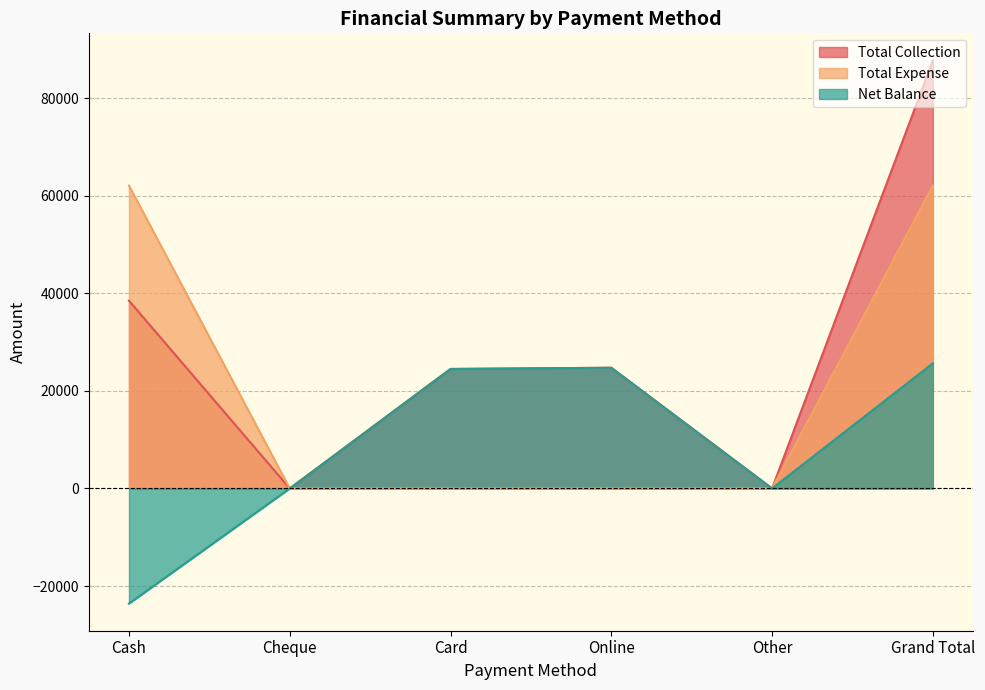

True or false: Total Expense has more than 2 points higher than both neighbors.

False